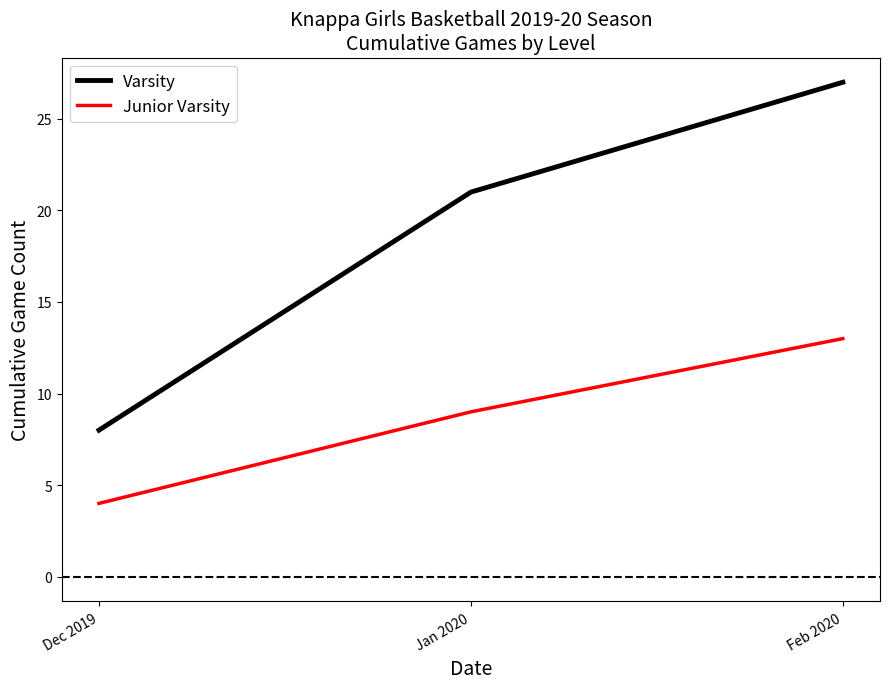

What position from the right is Feb 2020?

1